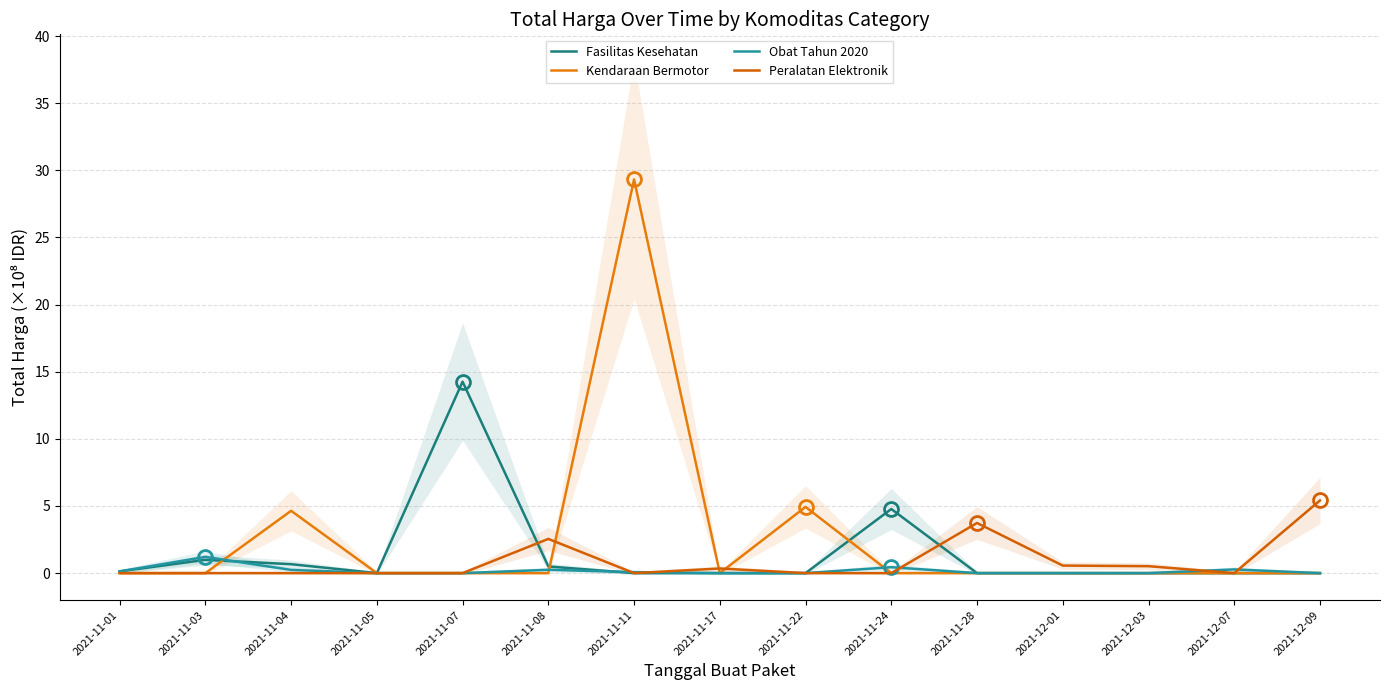

How many interior local peaks does the Obat Tahun 2020 series have?

4